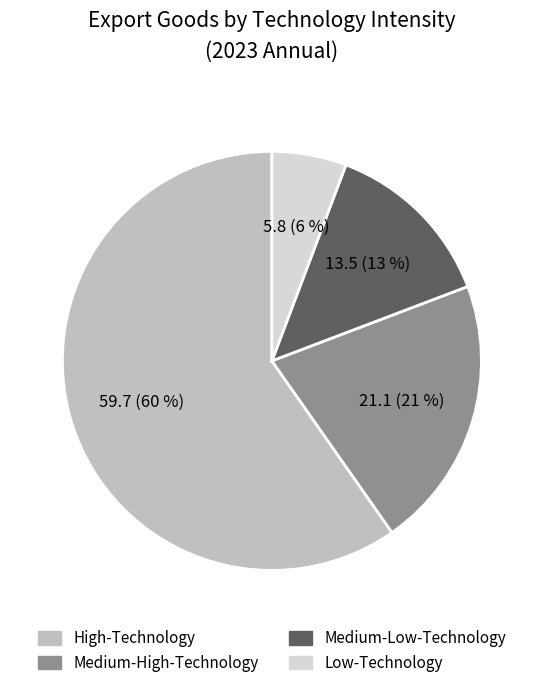

Is the sum of Low-Technology and Medium-High-Technology greater than half?

No